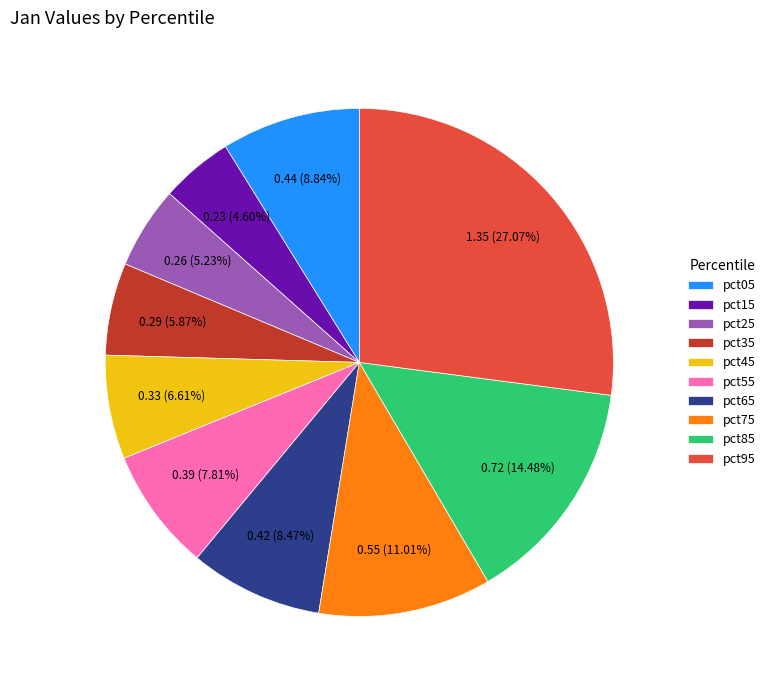

Which has a higher value, pct65 or pct45?

pct65